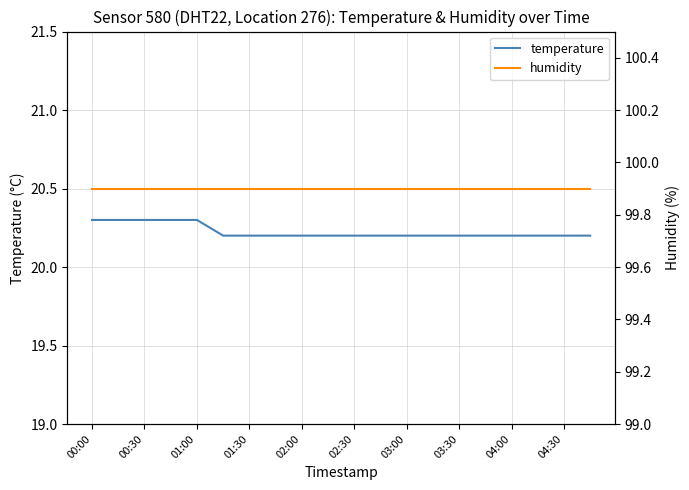

What is the minimum value for temperature?

20.2